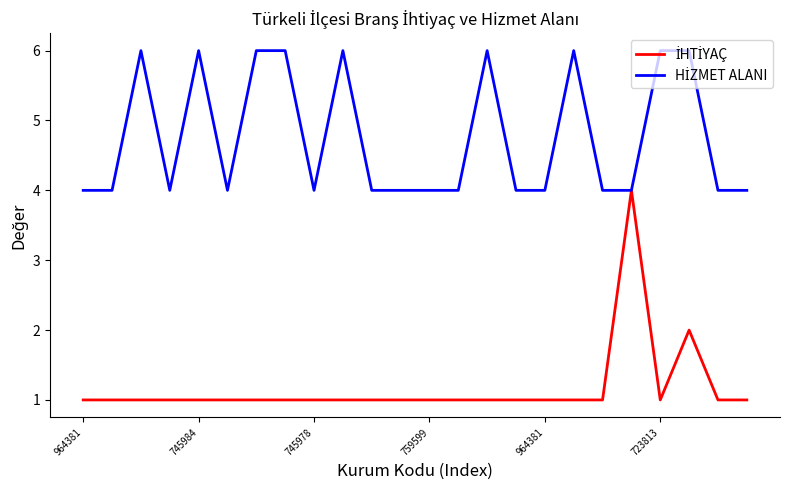

True or false: HİZMET ALANI and İHTİYAÇ cross at least once.

False